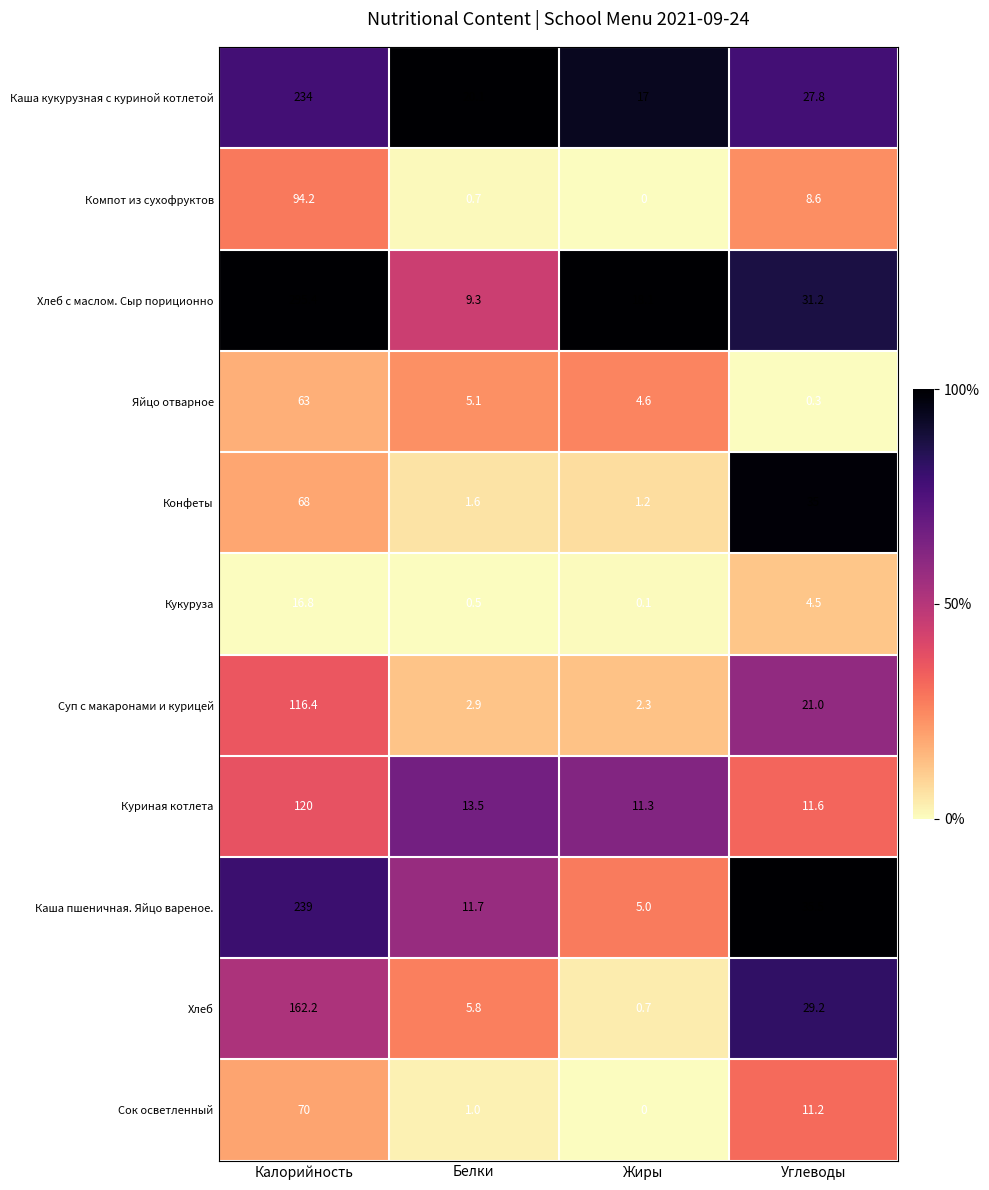

Where is Каша кукурузная с куриной котлетой nearest to the value 125?

Углеводы